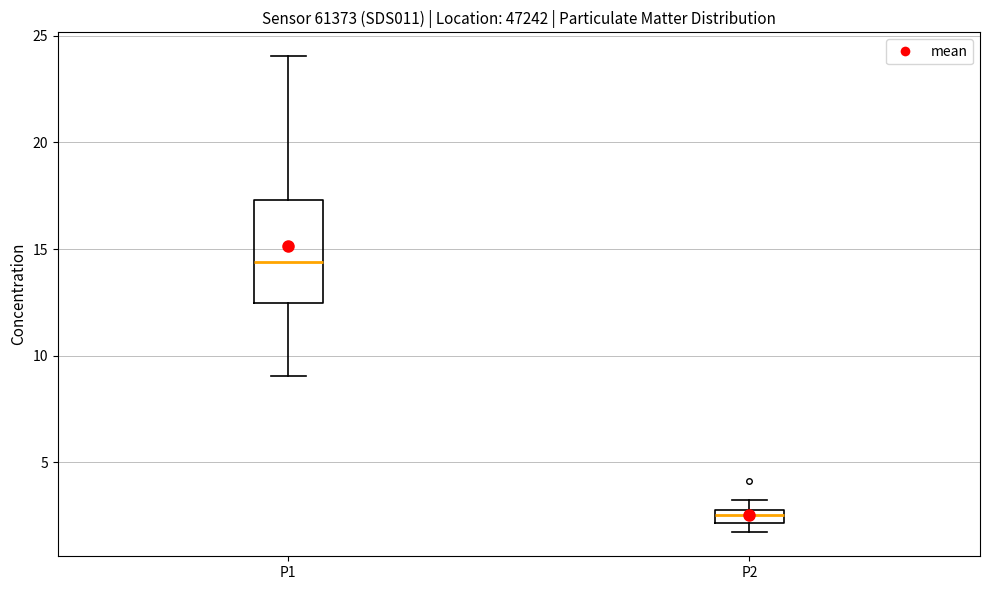

Where does the upper whisker of the box for P1 end on the y-axis? The values are not printed on the chart, so give them approximately, as read against the axis.

24.0